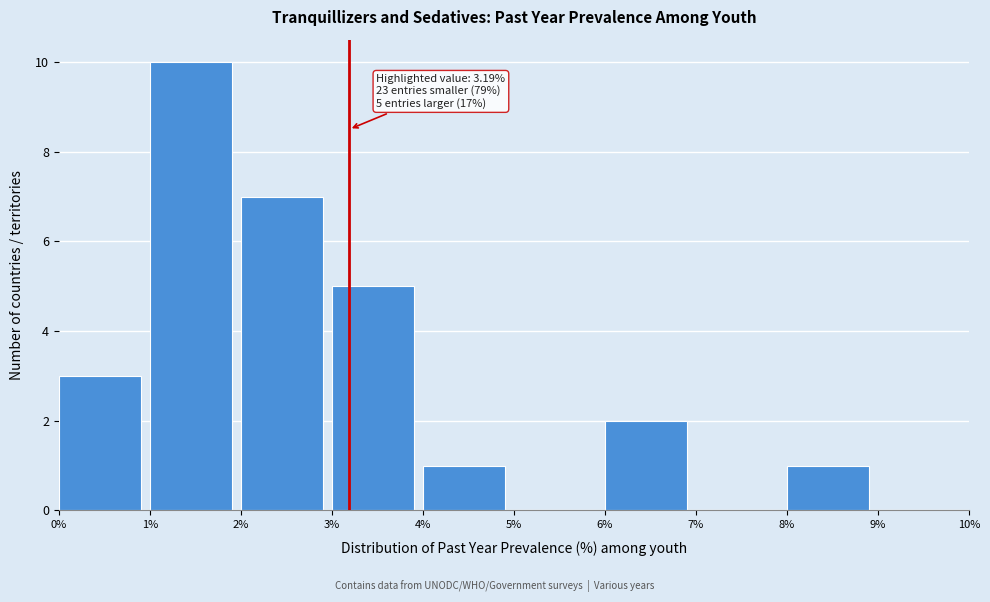

Which range on the x-axis has the tallest bar?

1% to 2%